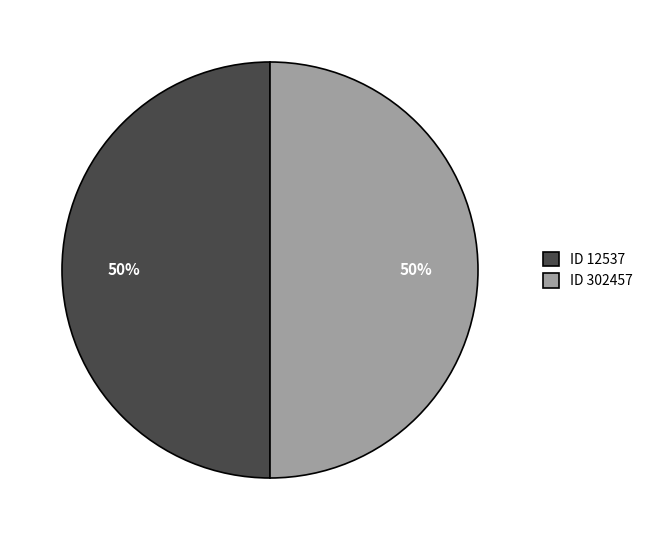

Approximately how many times larger is the value at ID 12537 compared to ID 302457?

1.0